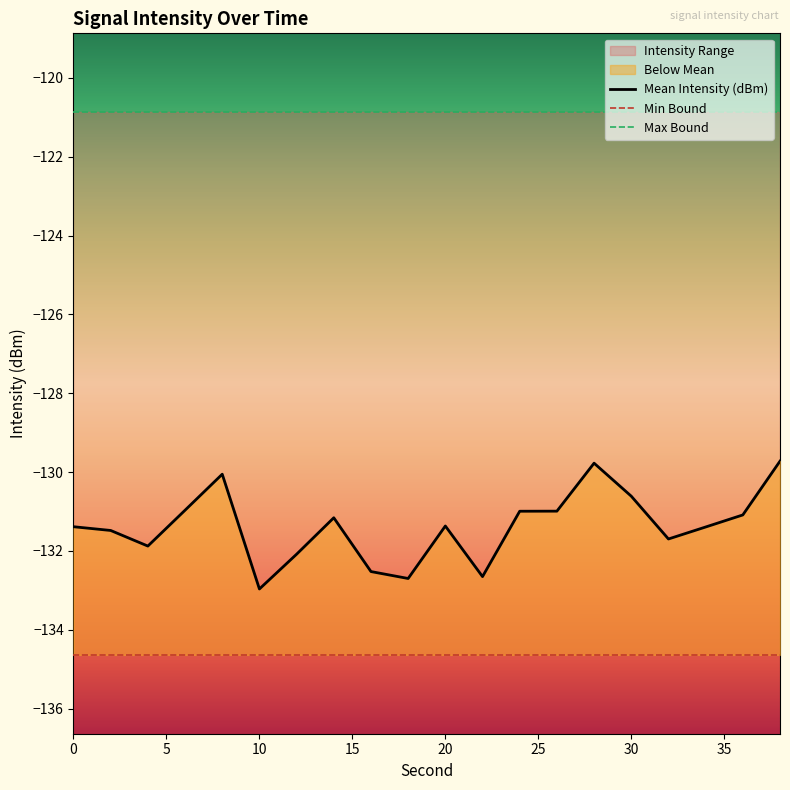

True or false: Mean Intensity (dBm) and Max Bound cross at least once.

False